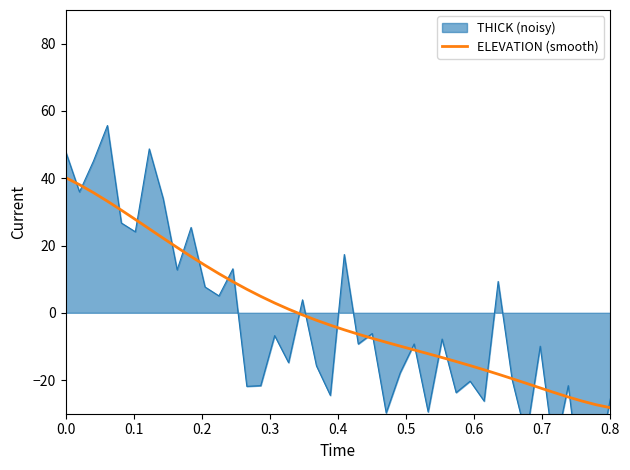

True or false: the data has more than 2 interior local peaks.

False